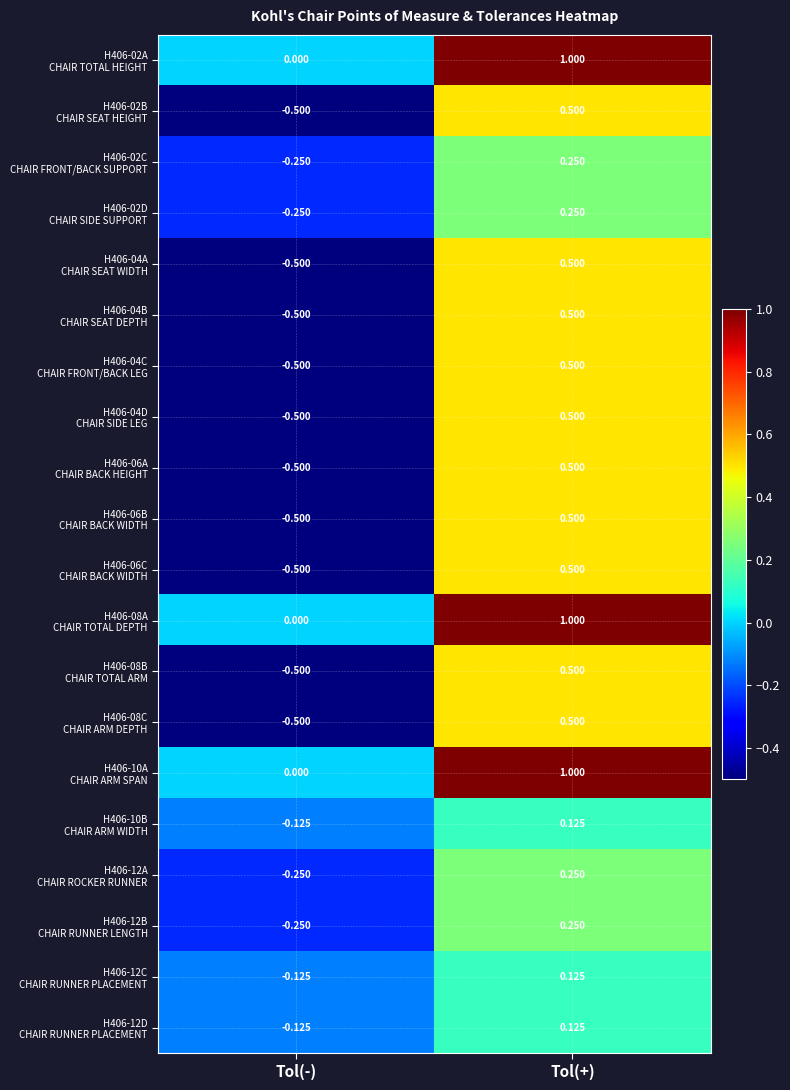

What is the smallest value displayed?

-0.5